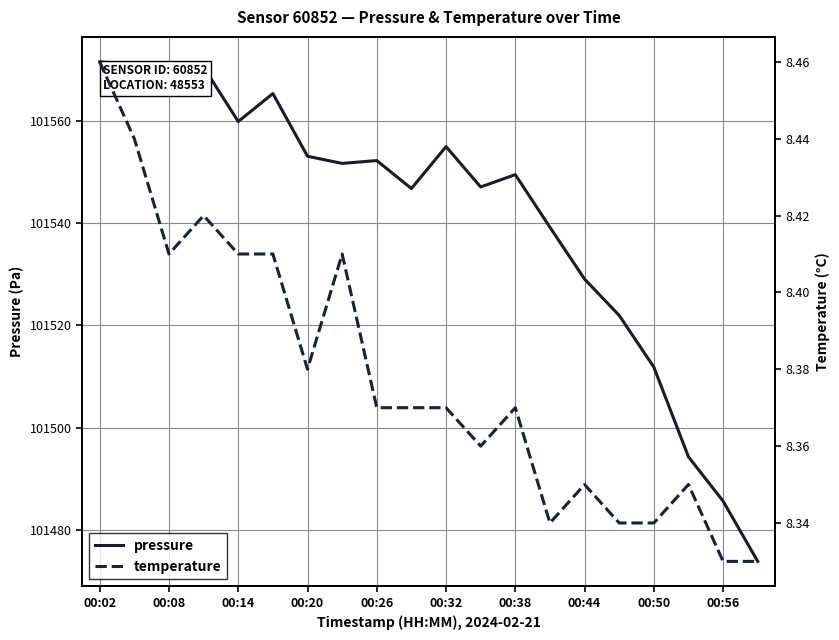

True or false: pressure has more than 1 interior local peaks.

True